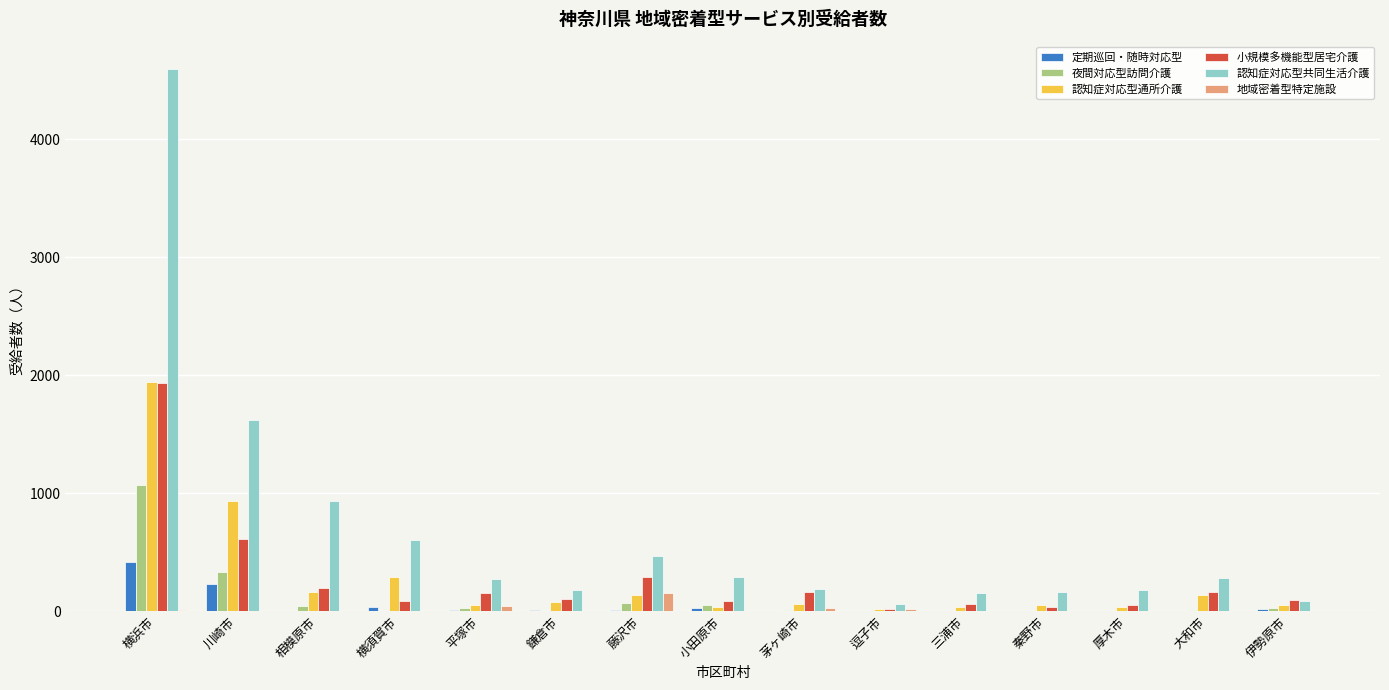

Which category has the highest value across all series?

横浜市